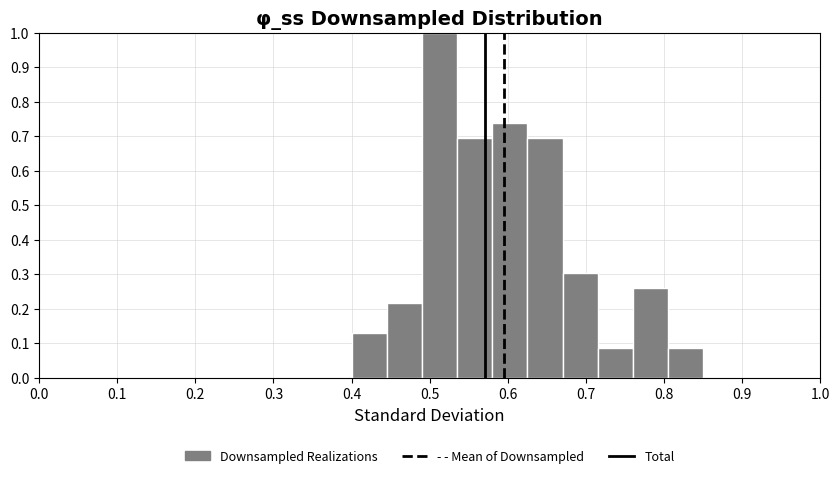

What is the height of the bar covering 0.580 to 0.625 on the x-axis? Neither the bar edges nor the heights are printed on the chart, so give them approximately, as read against the axes.

0.74